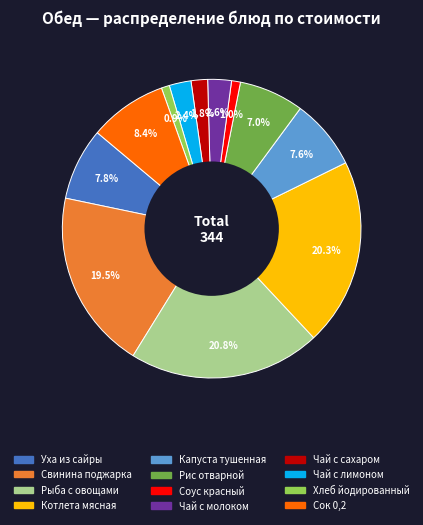

To the nearest percent, what is the average slice percentage?

8%